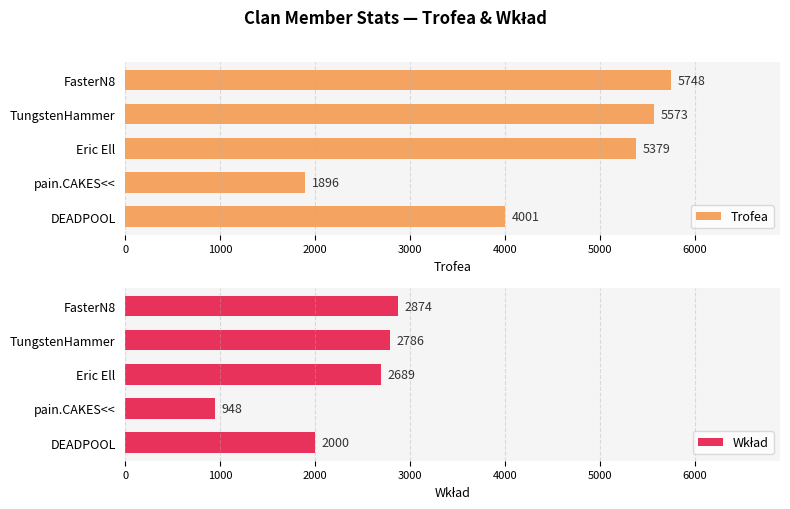

What is the sum of the Trofea values at Eric Ell and DEADPOOL?

9380